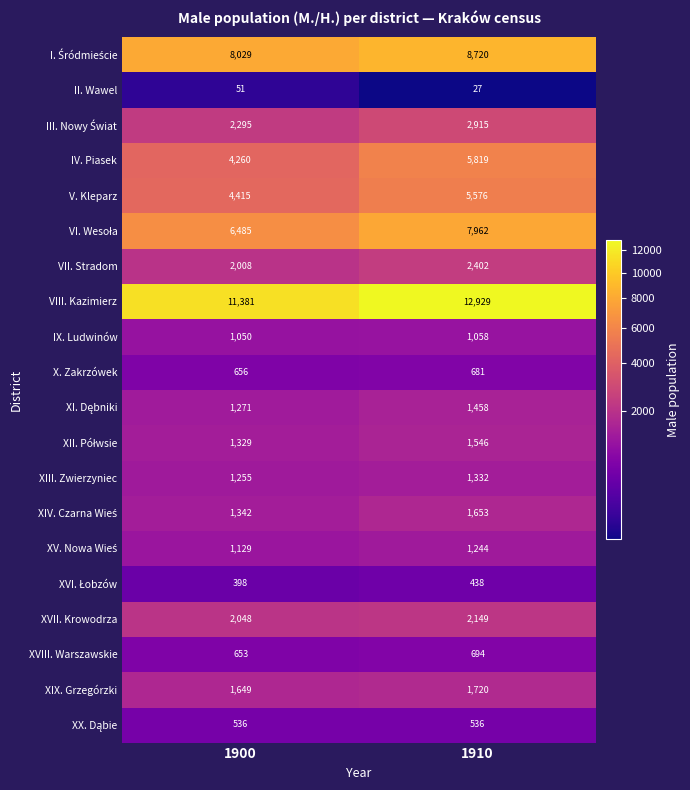

What is the smallest value displayed?

27